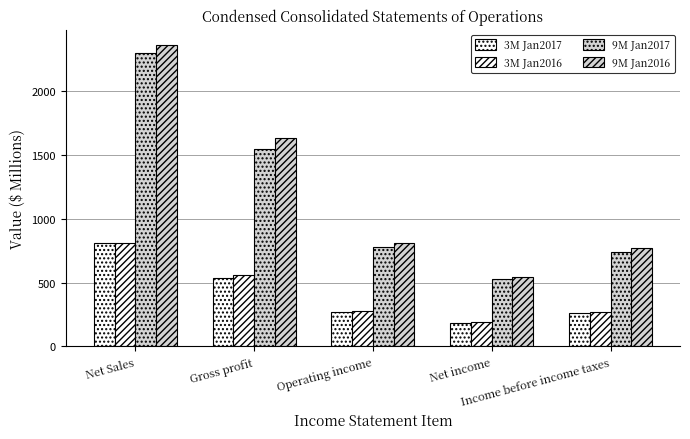

Which series has the largest range (max minus min)?

9M Jan2016